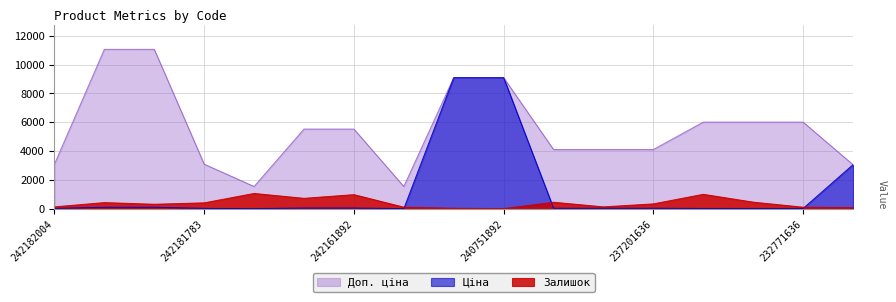

What is the average value of the Ціна series?

1286.6